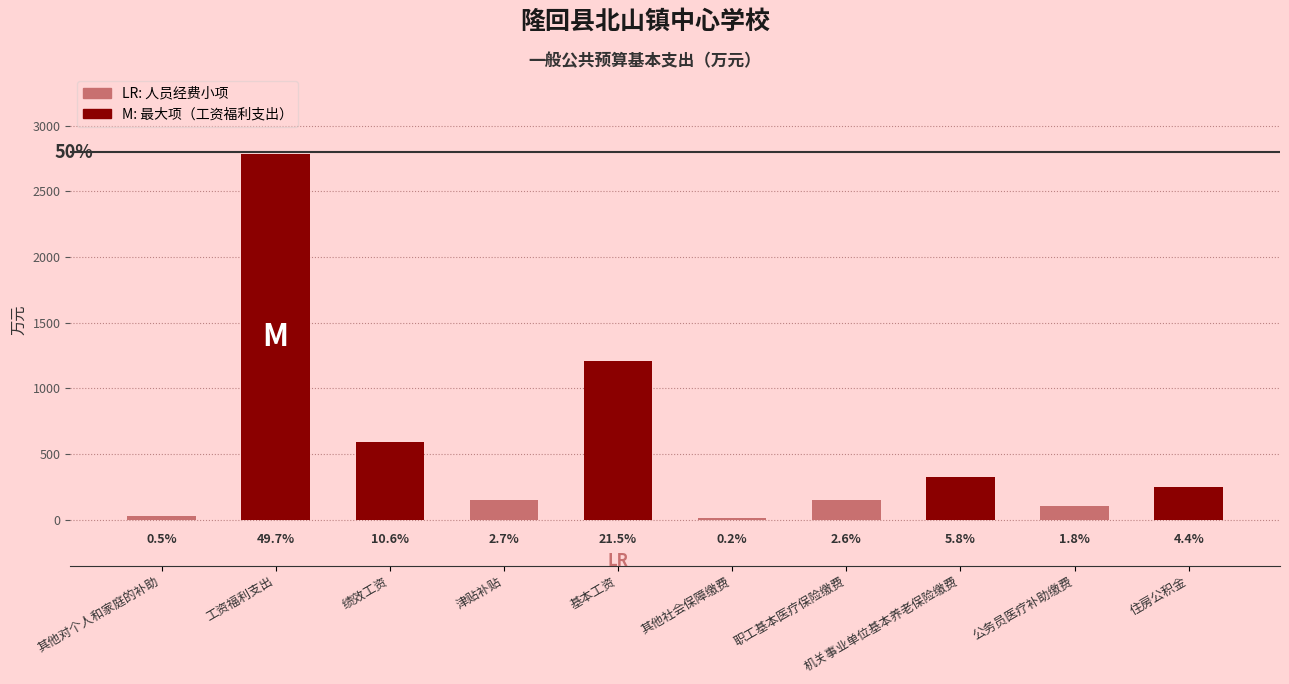

The value at 其他对个人和家庭的补助 is 8.0. True or false?

False